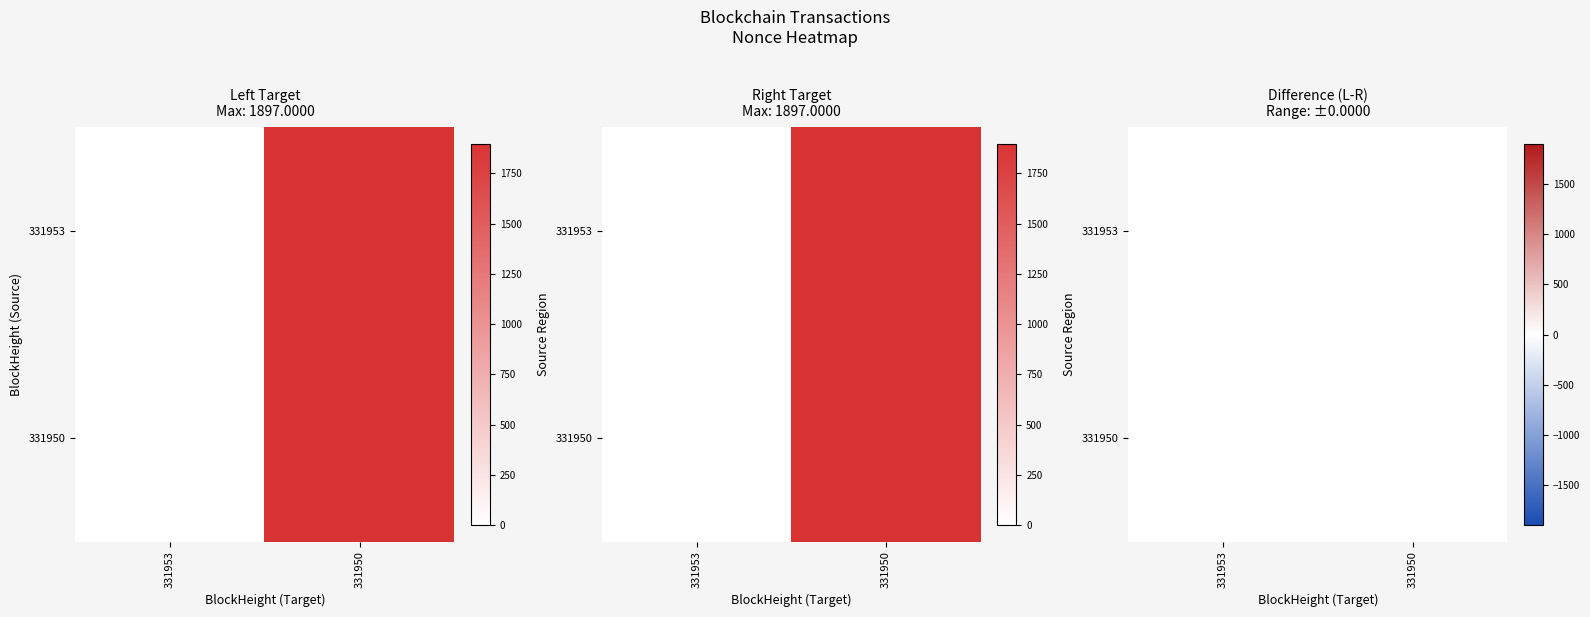

How many positive values does the 331950 series have?

1